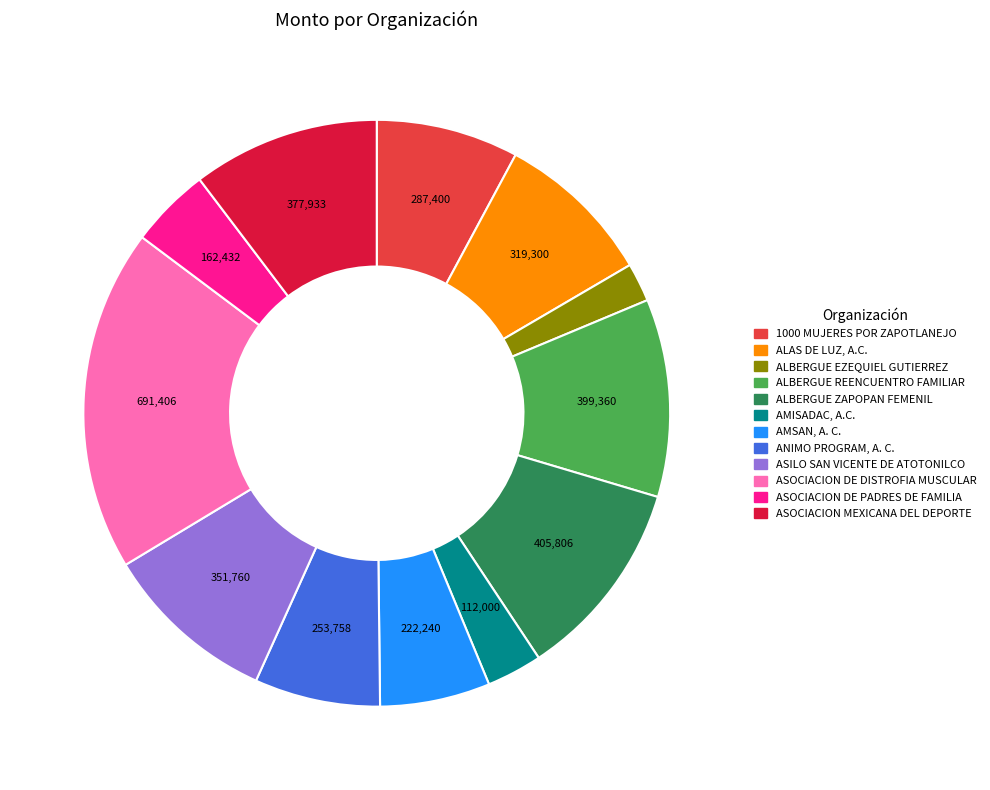

What is the ratio of the value at ALBERGUE EZEQUIEL GUTIERREZ to the value at AMISADAC, A.C.?

0.7